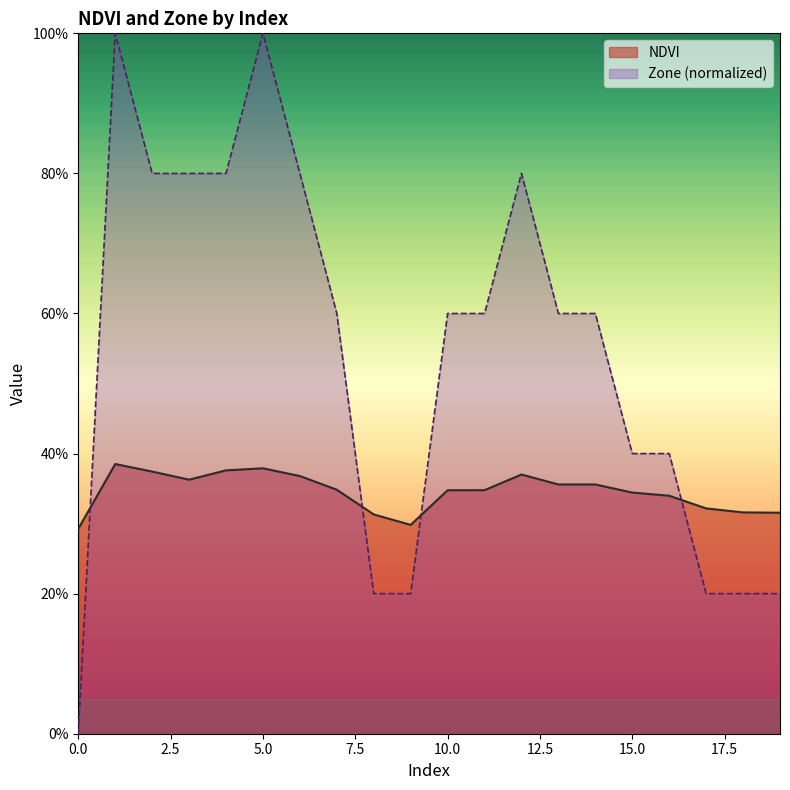

What are all the series names shown in the legend?

NDVI, Zone (normalized)